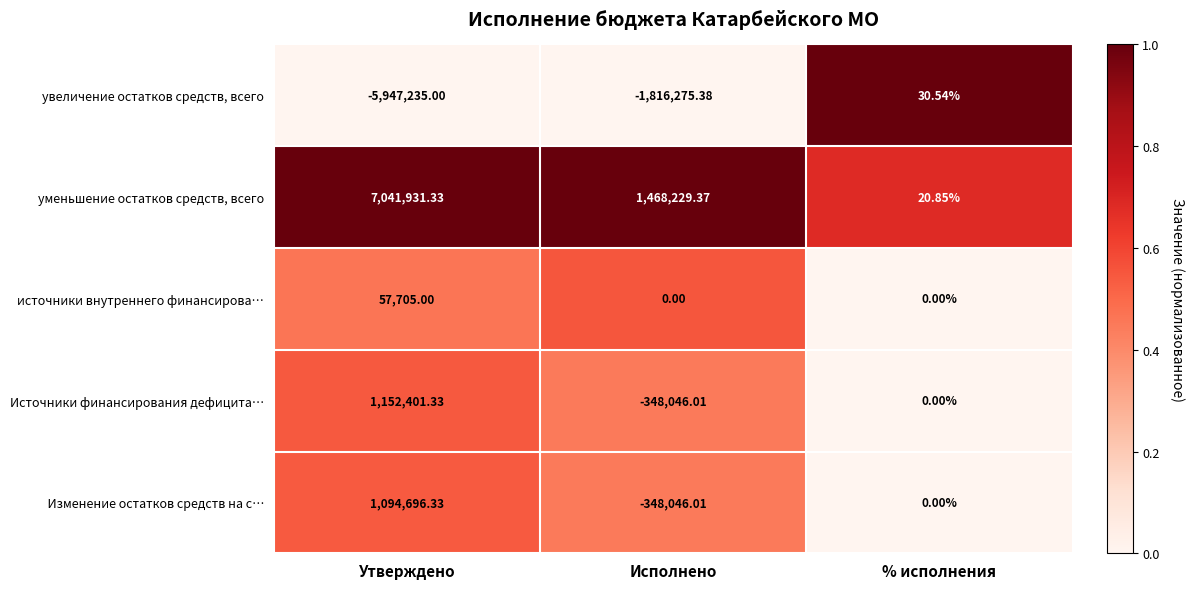

At which category does the chart reach its peak across all series?

Утверждено